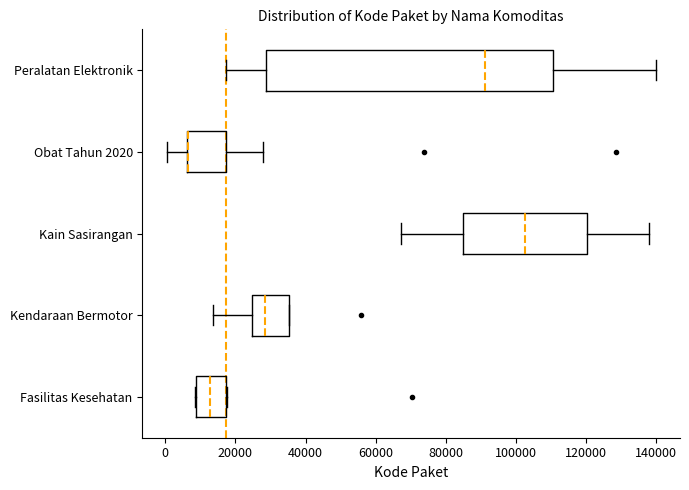

Reading bottom to top, read every box against the x-axis: the position of its median line, the range the box covers, and the ends of its whiskers. The values are not printed on the chart, so give them approximately, as read against the axis.

Fasilitas Kesehatan: median 12000, box 8000 to 18000, whiskers 8000 to 18000
Kendaraan Bermotor: median 28000, box 24000 to 36000, whiskers 14000 to 36000
Kain Sasirangan: median 102000, box 84000 to 120000, whiskers 68000 to 138000
Obat Tahun 2020: median 6000 (drawn on the box's left edge), box 6000 to 18000, whiskers 0 to 28000
Peralatan Elektronik: median 92000, box 28000 to 110000, whiskers 18000 to 140000